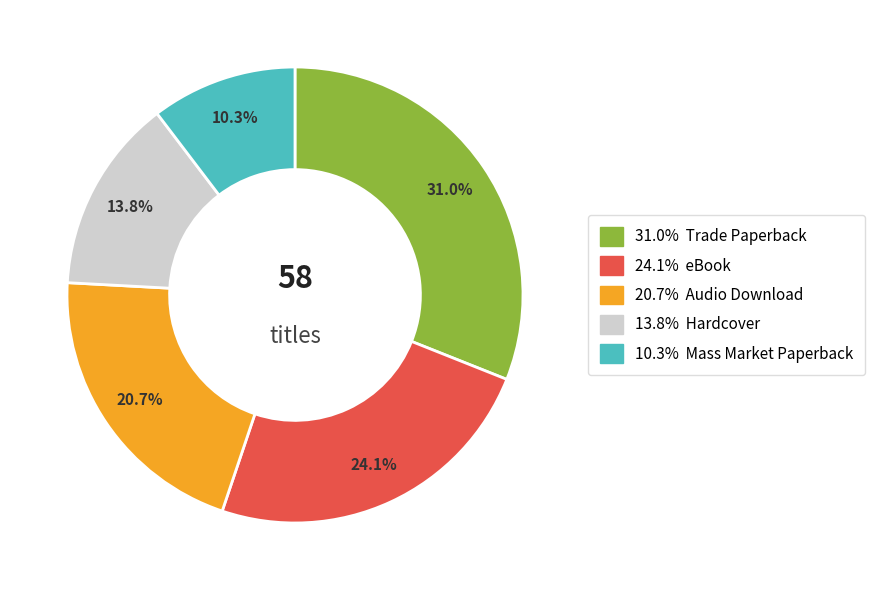

Does any single category account for the majority?

No